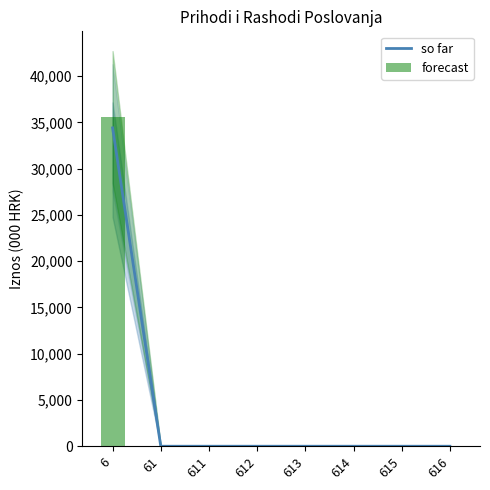

Rank the series by their maximum value, from lowest to highest.

so far, forecast